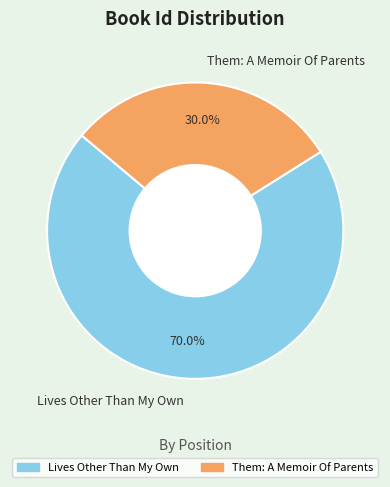

Combined, what portion of the pie is Them: A Memoir Of Parents and Lives Other Than My Own?

100.0%